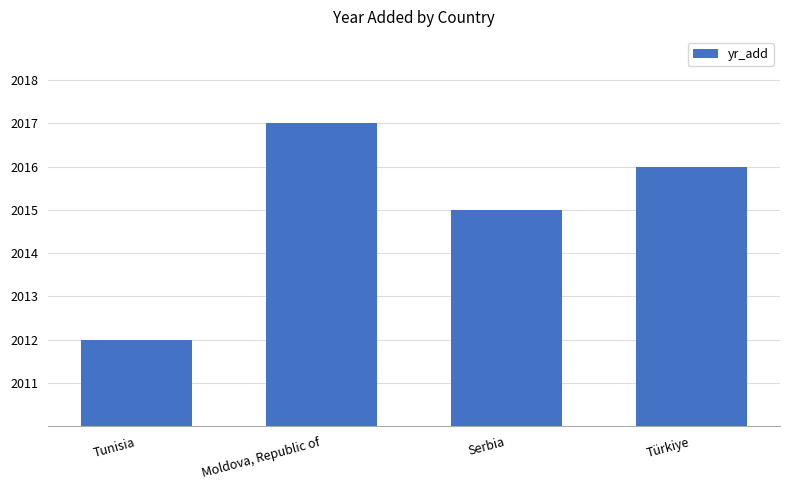

At which label is the value closest to 2014?

Serbia